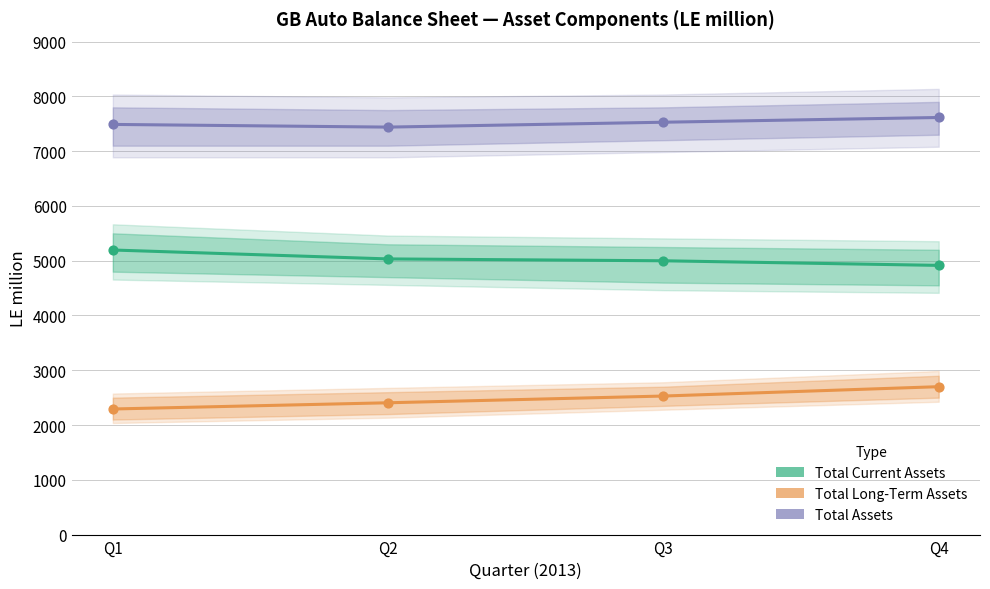

Which series has the largest total across all categories?

Total Assets